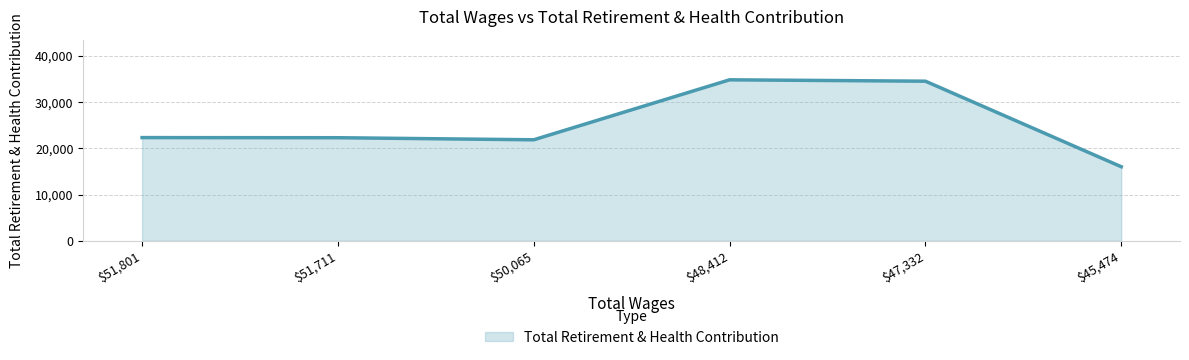

What is the difference between the values at $51,711 and $48,412?

12537